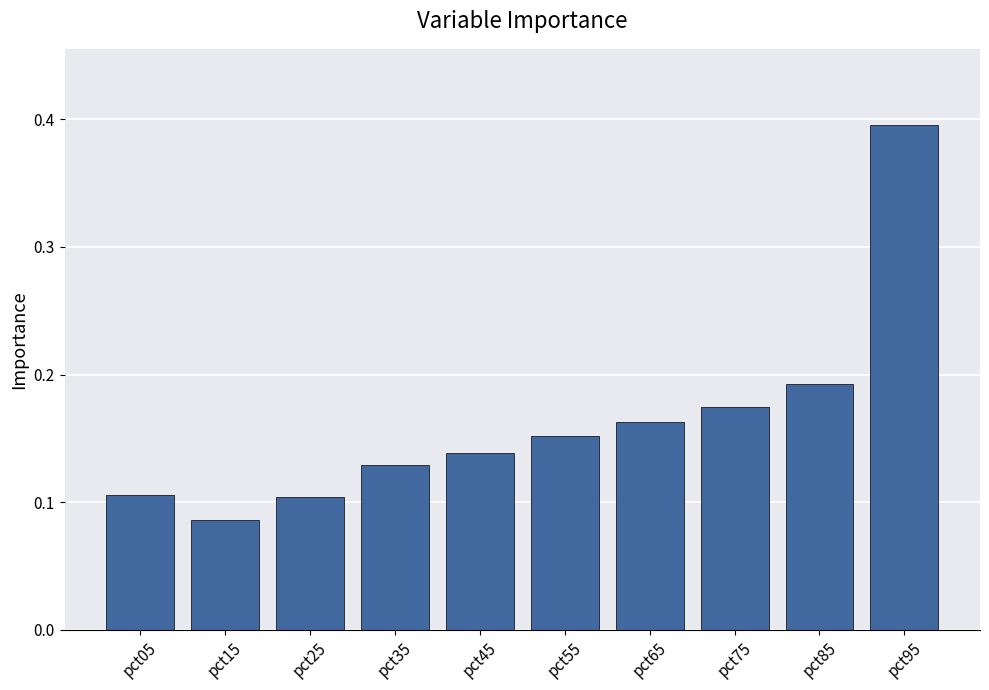

Which category has the lowest value across all series?

pct15